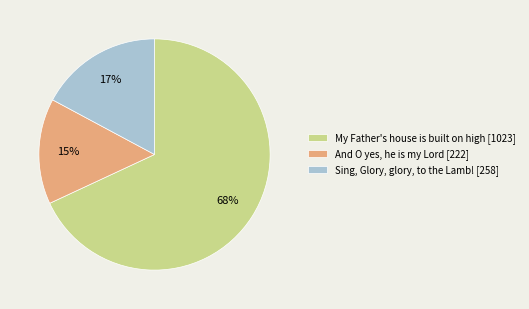

Does Sing, Glory, glory, to the Lamb! account for over 50% of the chart?

No